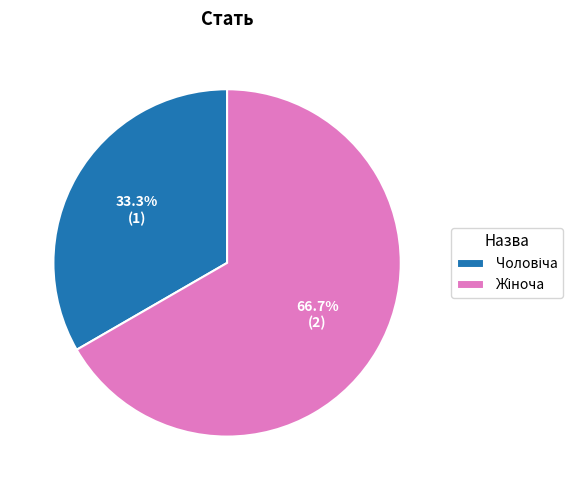

Does any single category account for the majority?

Yes